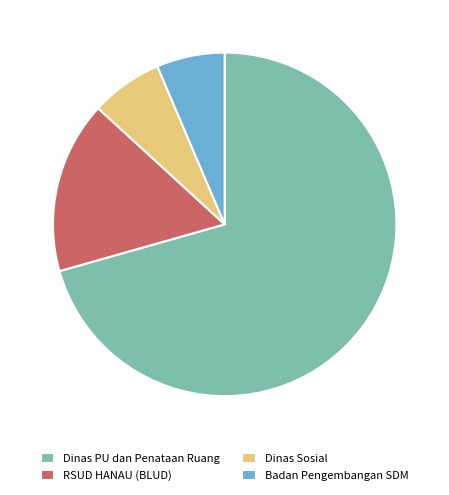

Which category has the biggest portion of the pie?

Dinas PU dan Penataan Ruang